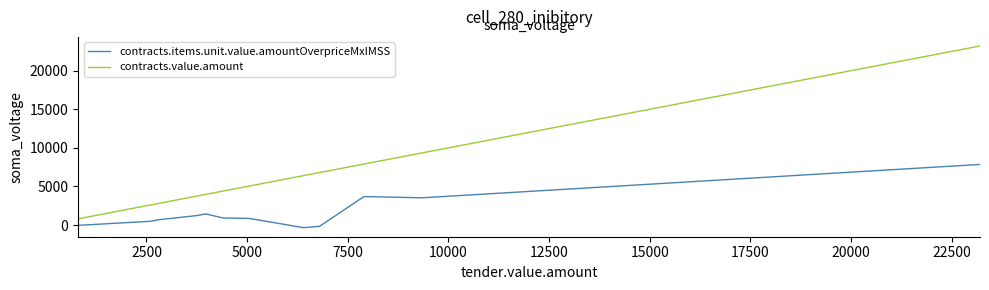

Which series has the largest total across all categories?

contracts.value.amount